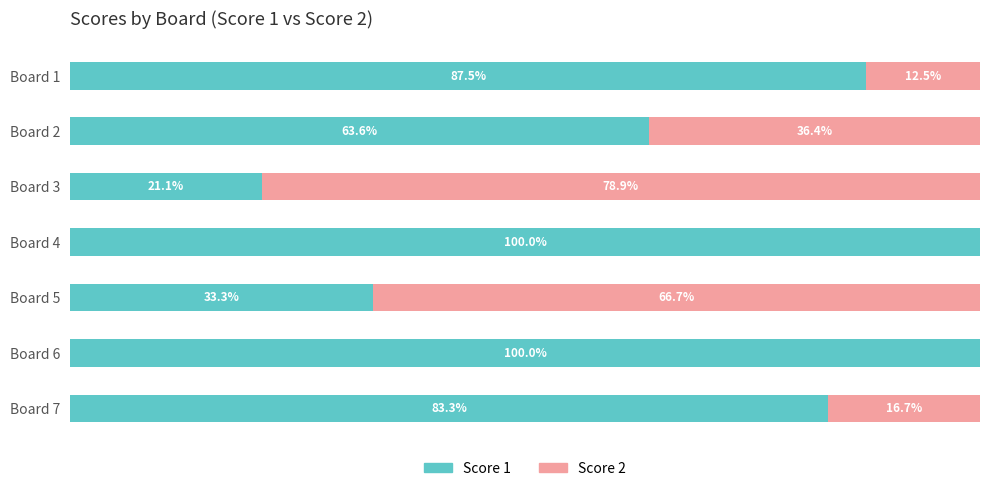

Where is Score 1 nearest to the value 60?

Board 2